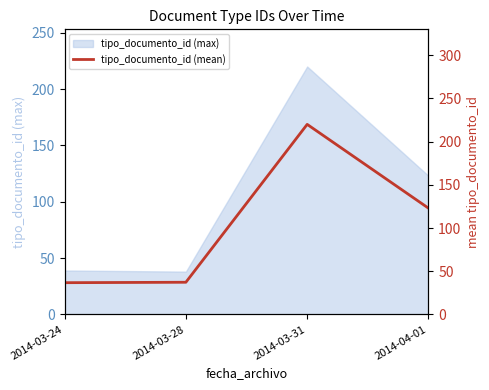

What is the change in value from 2014-03-24 to 2014-03-28?

+0.5